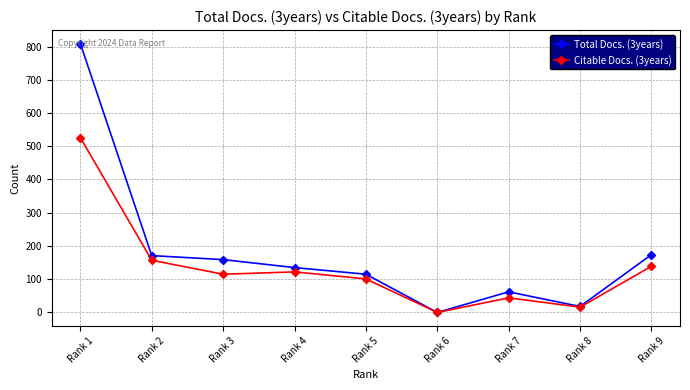

What is the sum of all Citable Docs. (3years) values?

1220